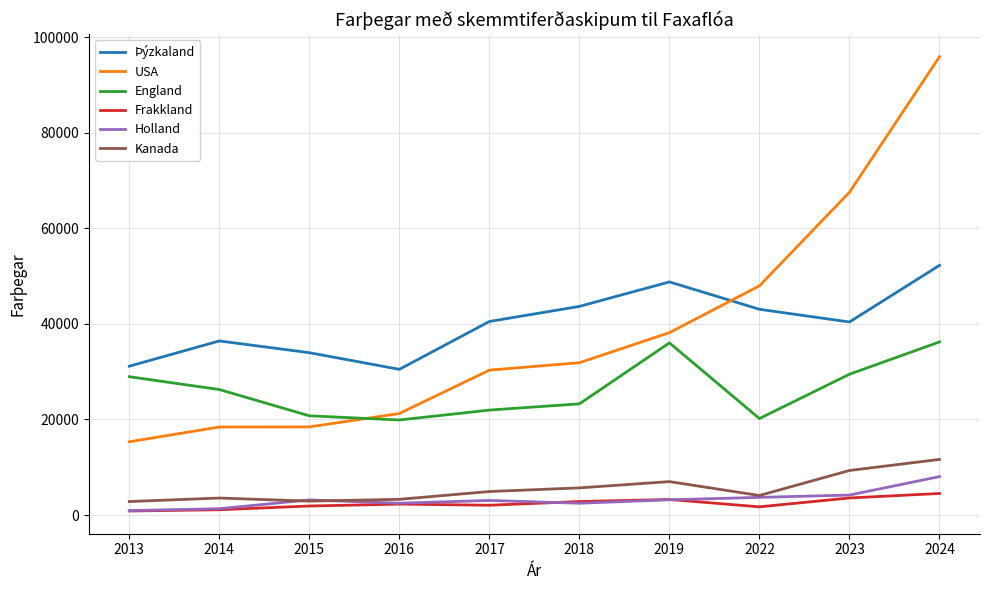

How many intersections are there between USA and England?

1